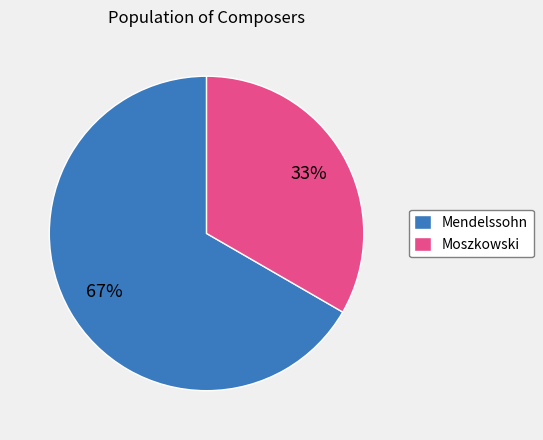

How many segments does this pie chart have?

2